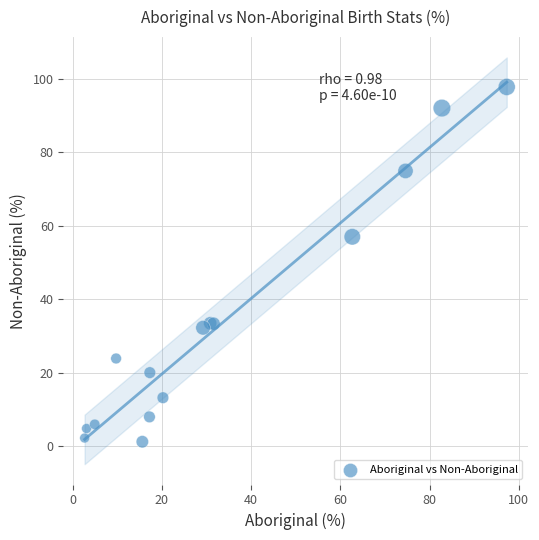

What Y value in the scatter plot is closest to 49?

57.0